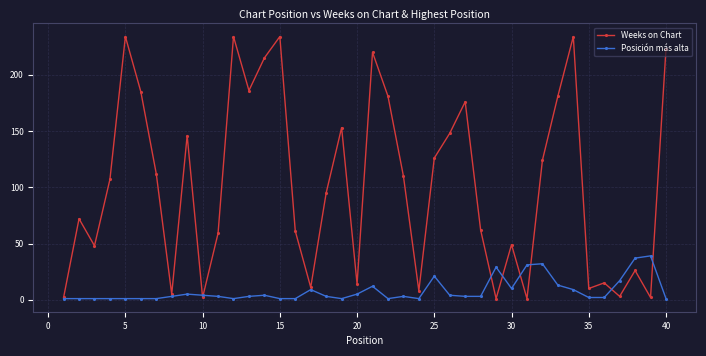

What is the value of the Weeks on Chart point at the 5th from the left?

234